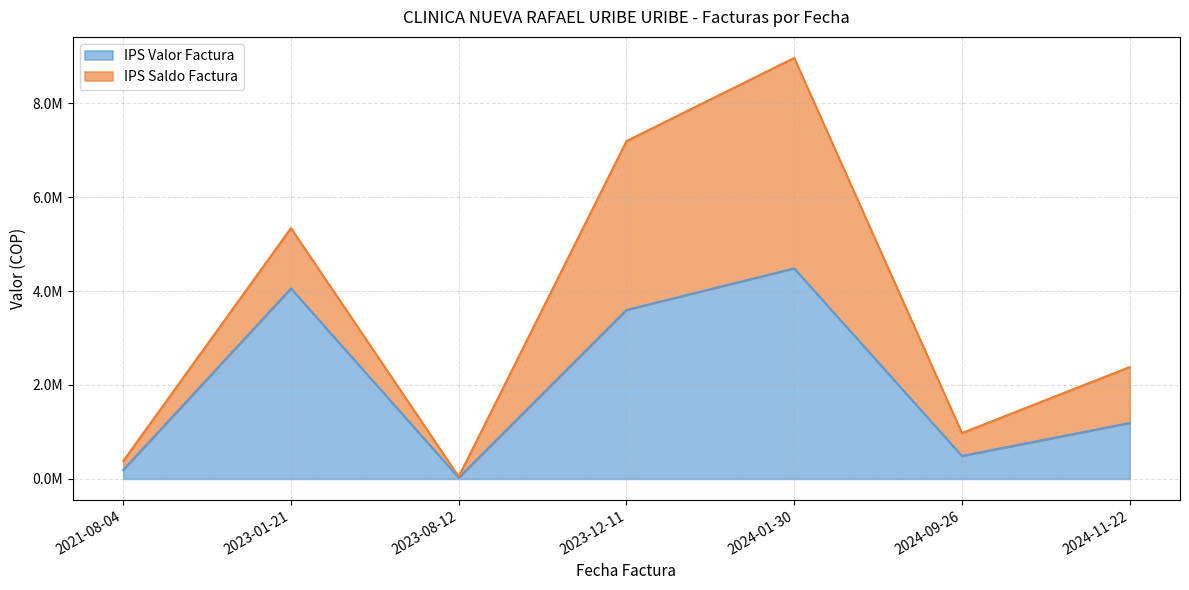

Does the chart display data point markers on the line(s)?

No